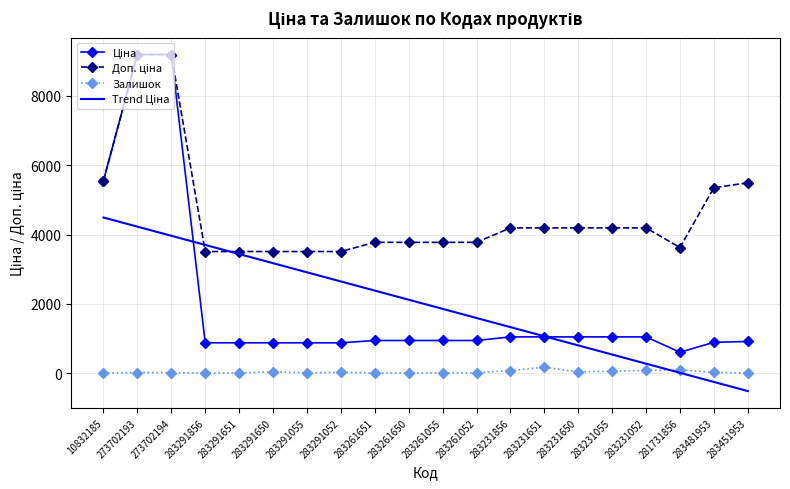

What is the minimum value shown in the chart?

-515.7